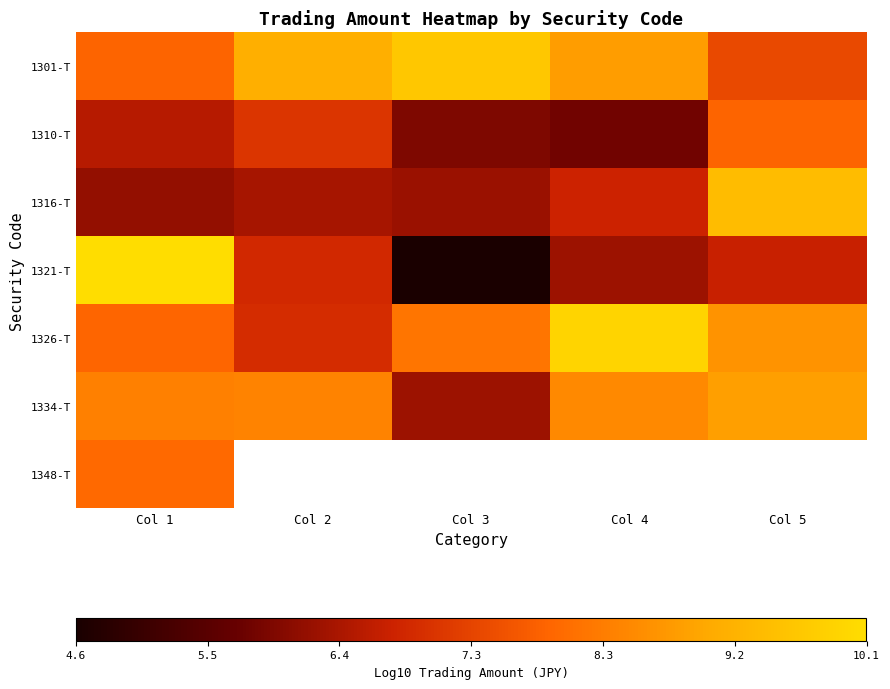

Is it true that 1310-T equals 3.8 at Col 5?

False